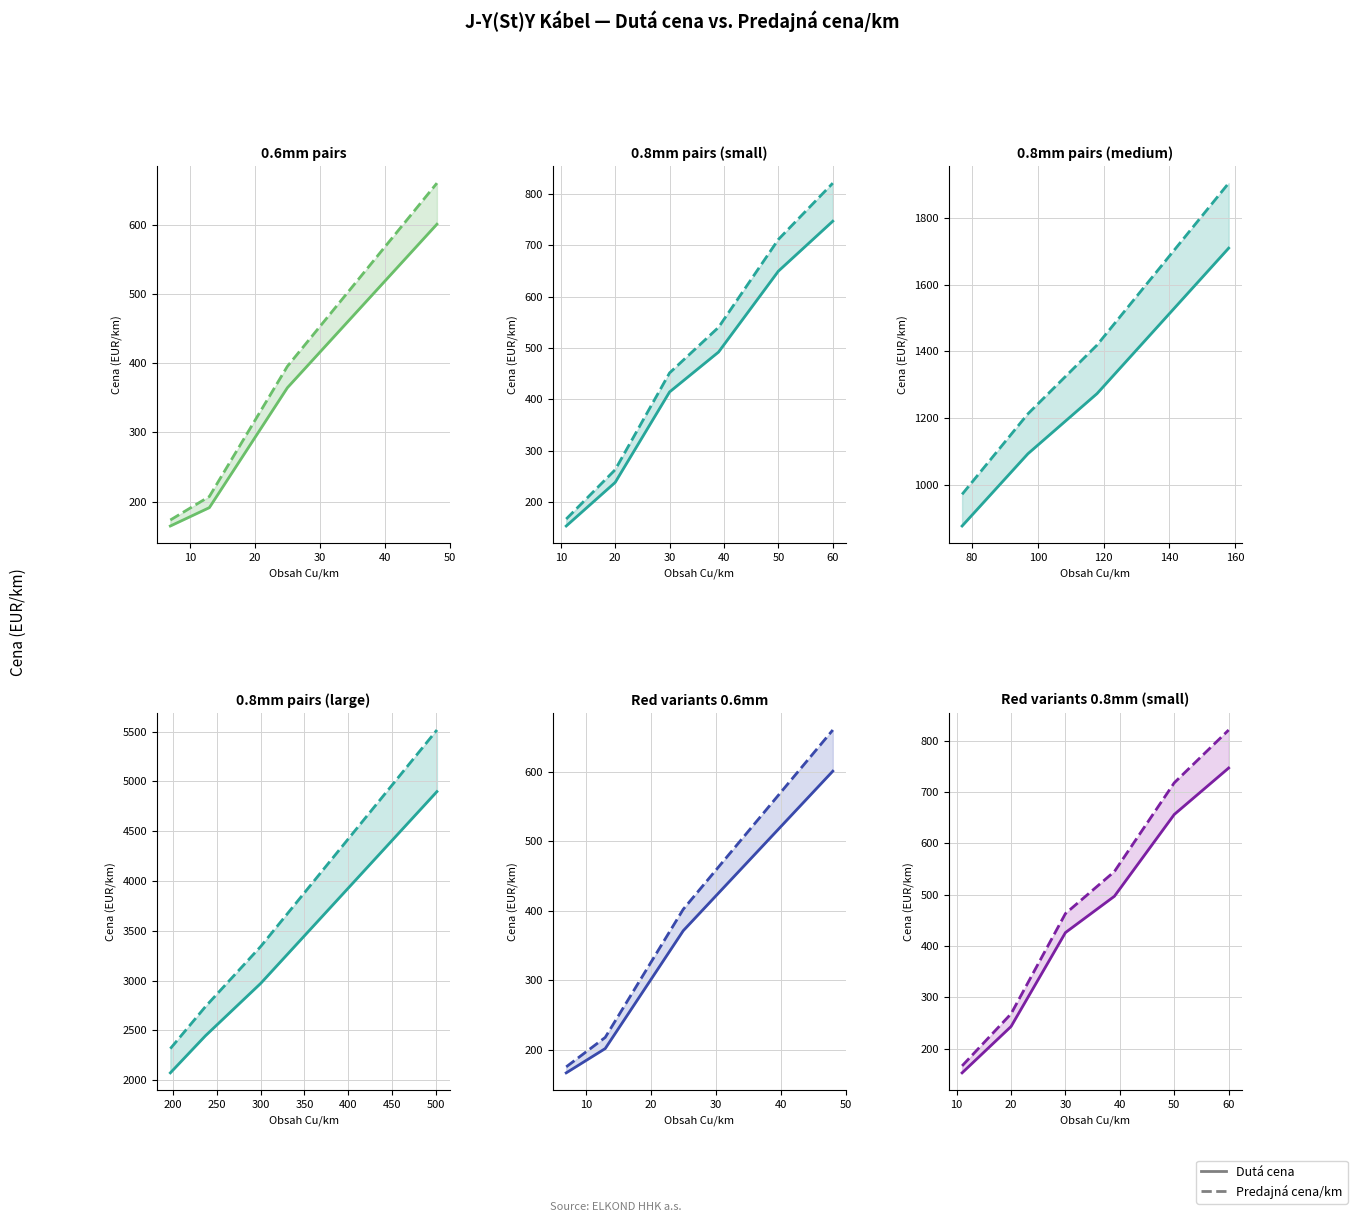

How many lines are shown in the chart?

2